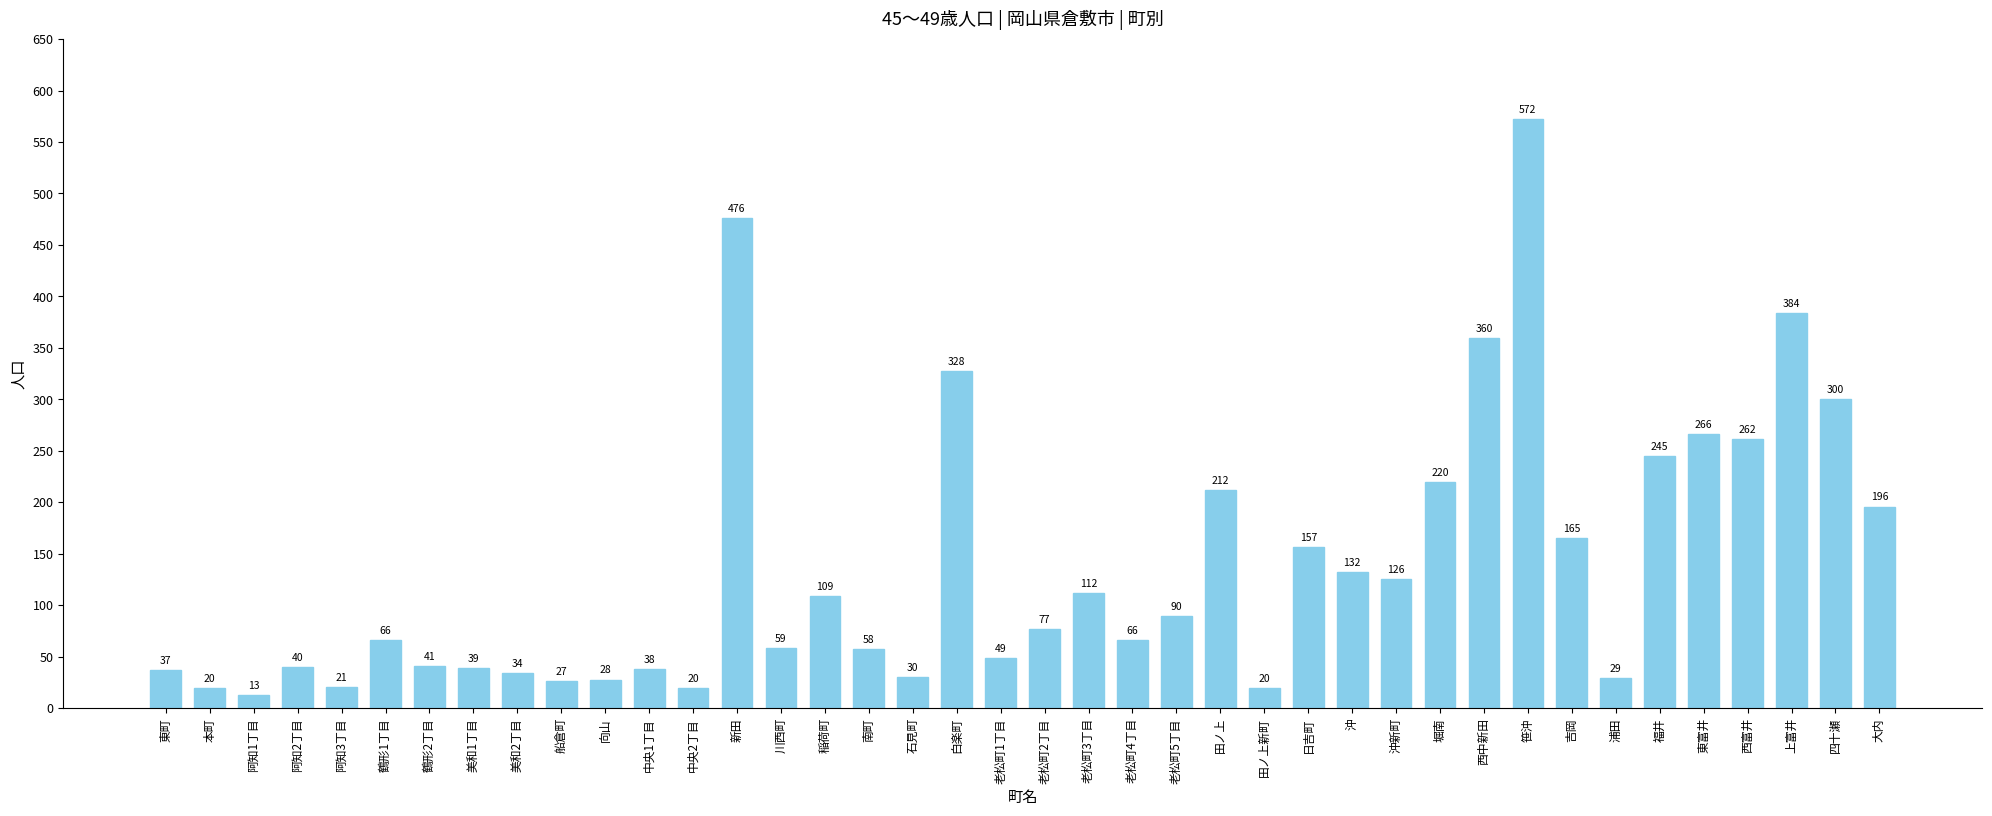

Which label corresponds to the smallest value in the chart?

阿知1丁目